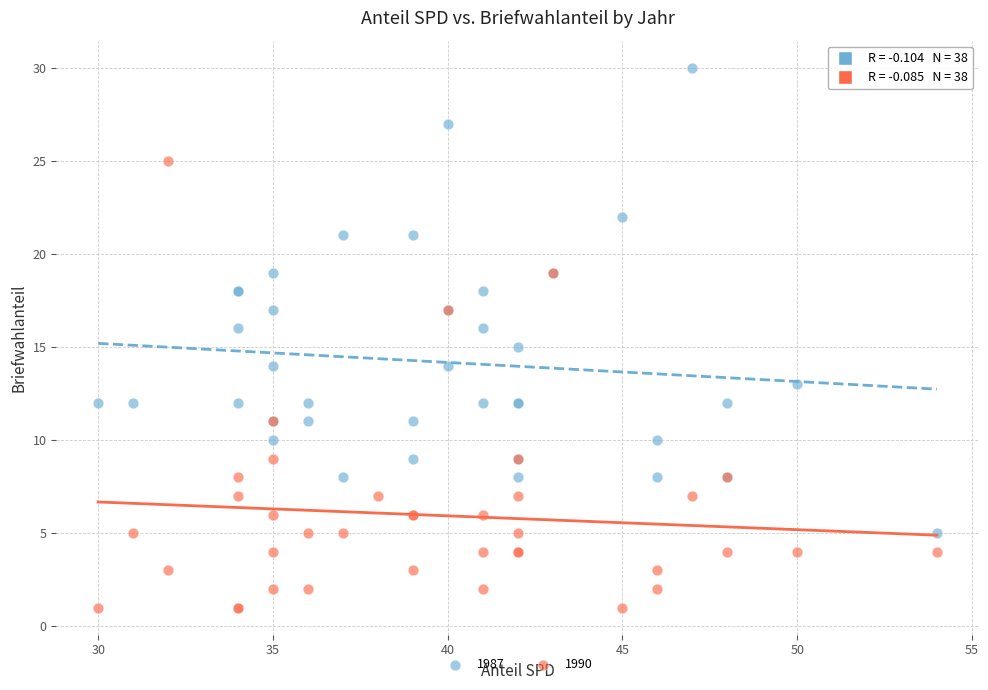

Which series contains the highest Y value?

1987